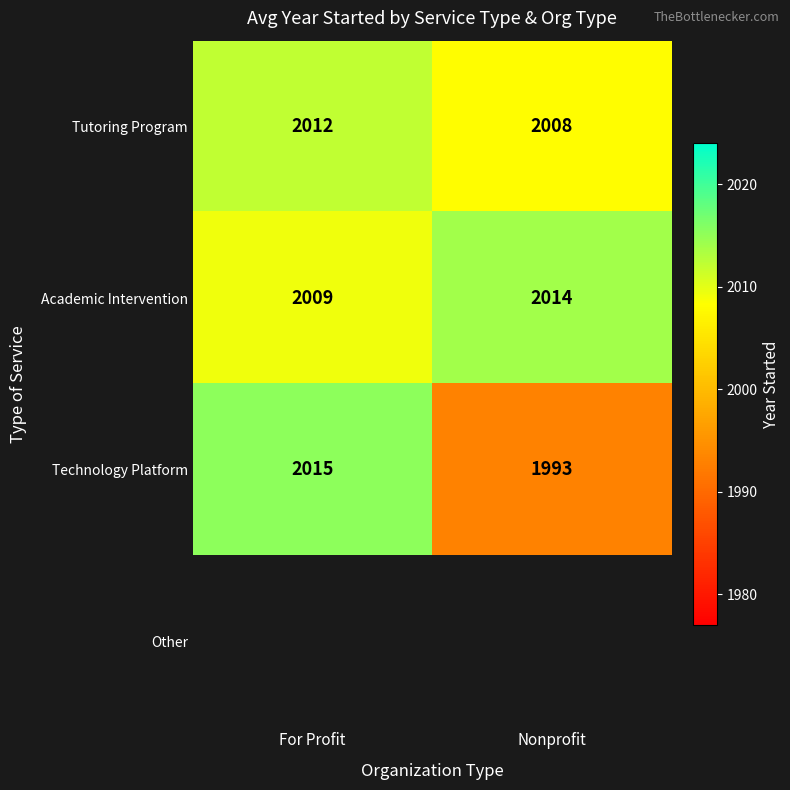

Which label corresponds to the largest value in the chart?

For Profit